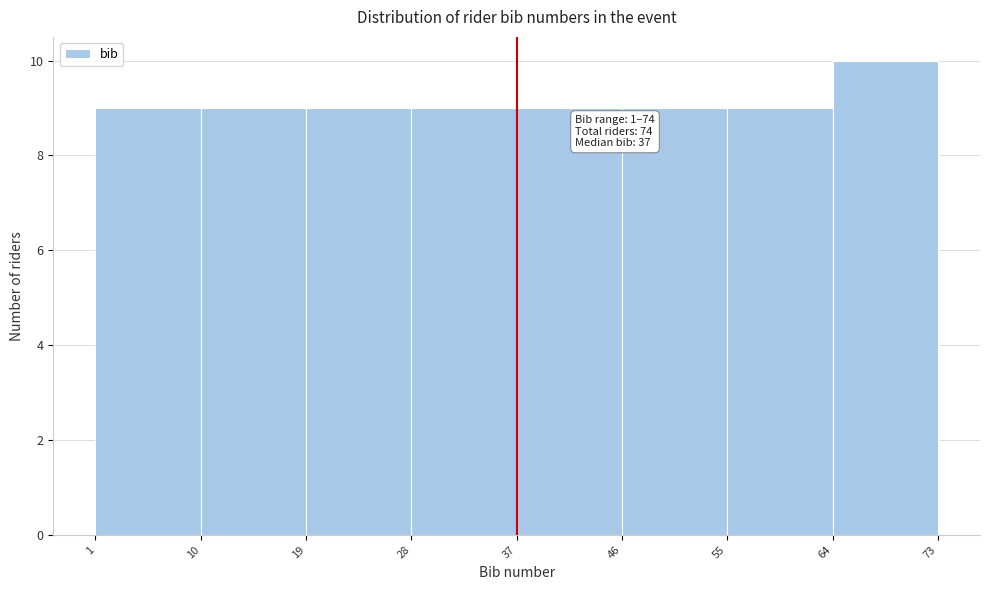

Over which range of the x-axis is the bar tallest?

64 to 73